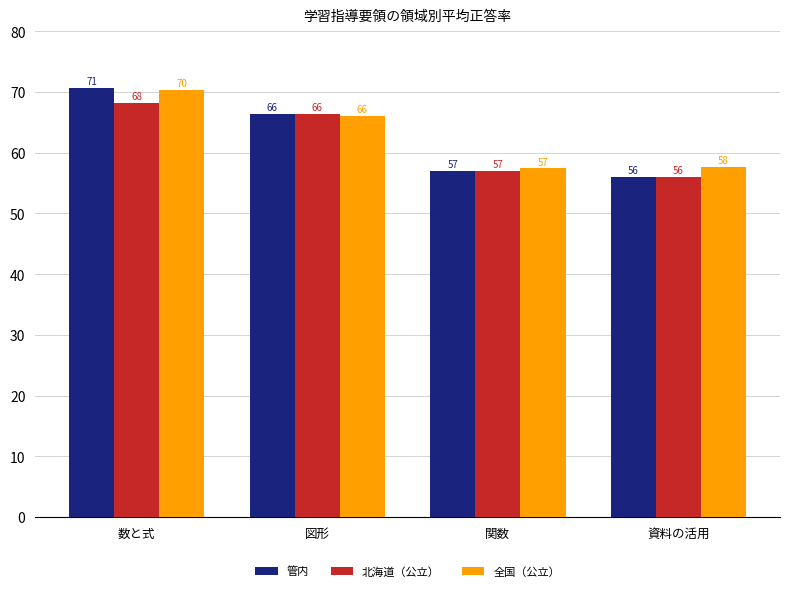

How many bars are there in each group?

3